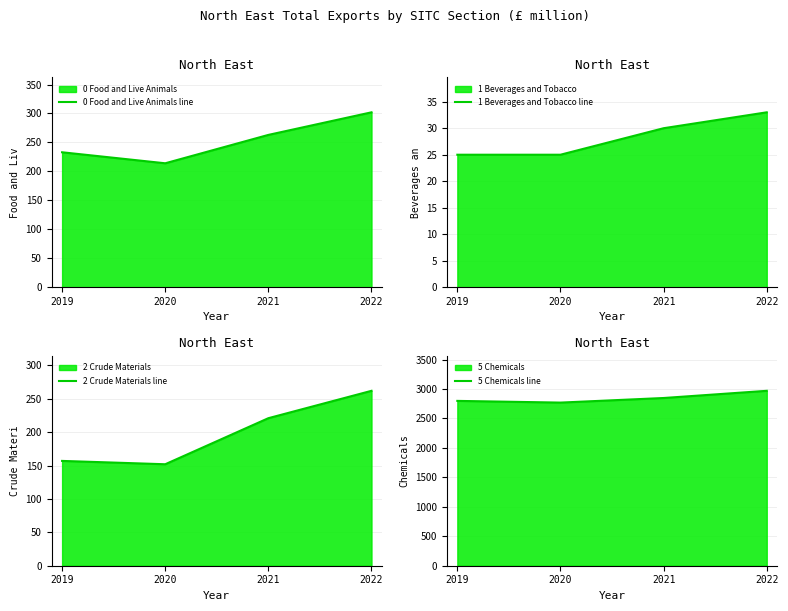

Which series has the widest spread of values?

5 Chemicals line